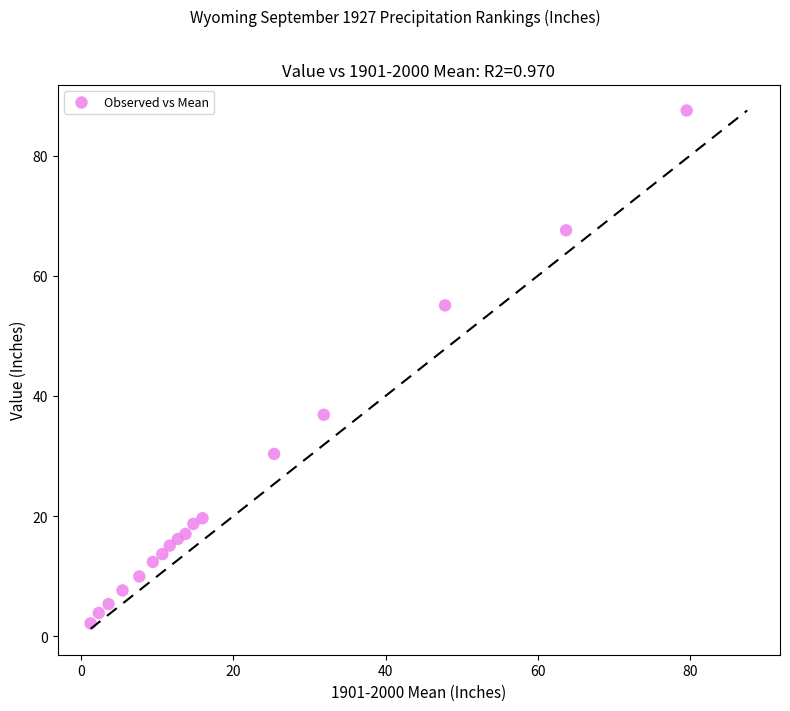

What Y value in the scatter plot is closest to 44?

36.9